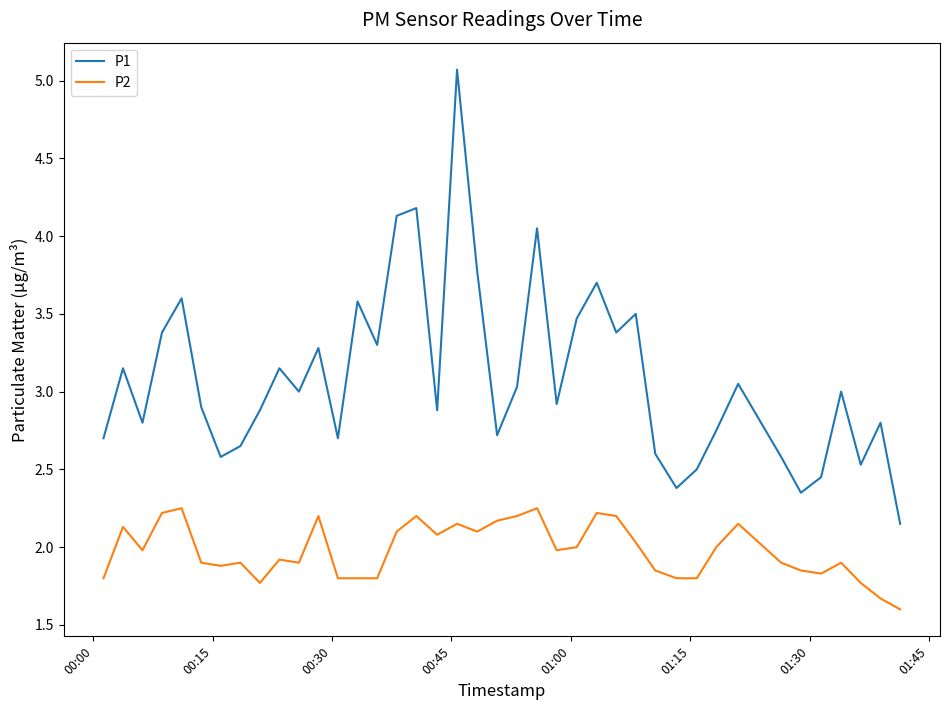

Rank the series by their maximum value, from lowest to highest.

P2, P1